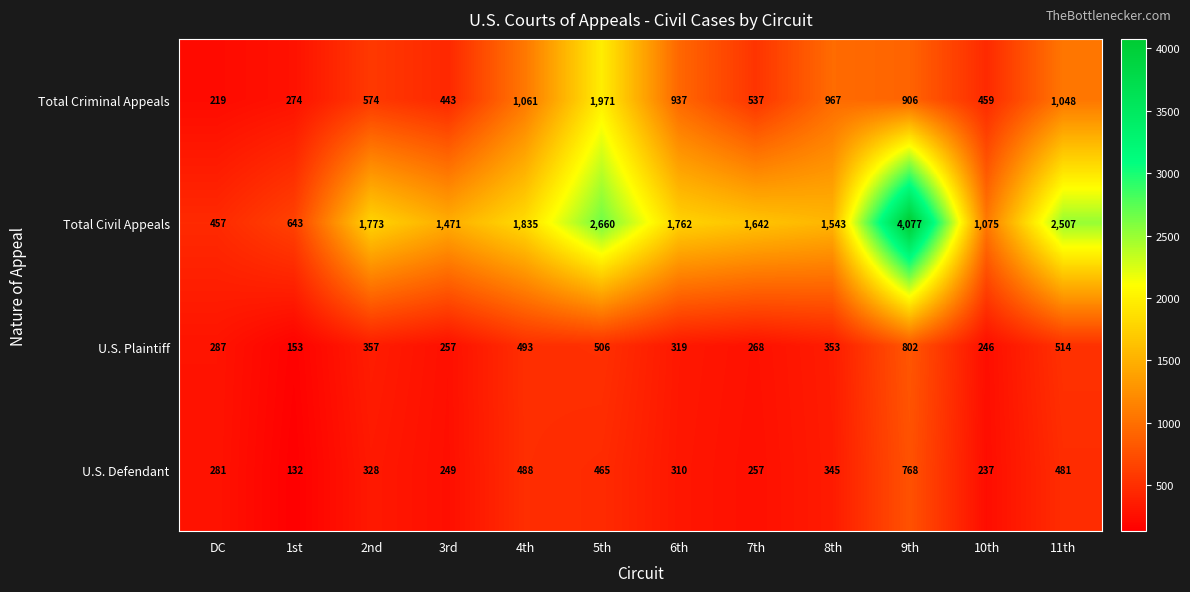

At which category is the sum across all series the highest?

9th